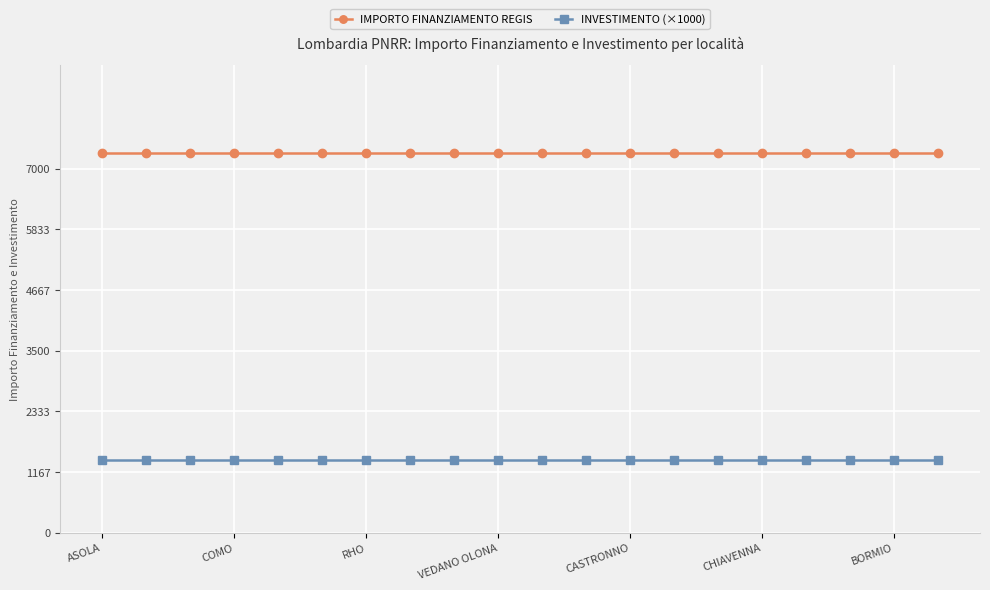

What is the maximum value for INVESTIMENTO (×1000)?

1400